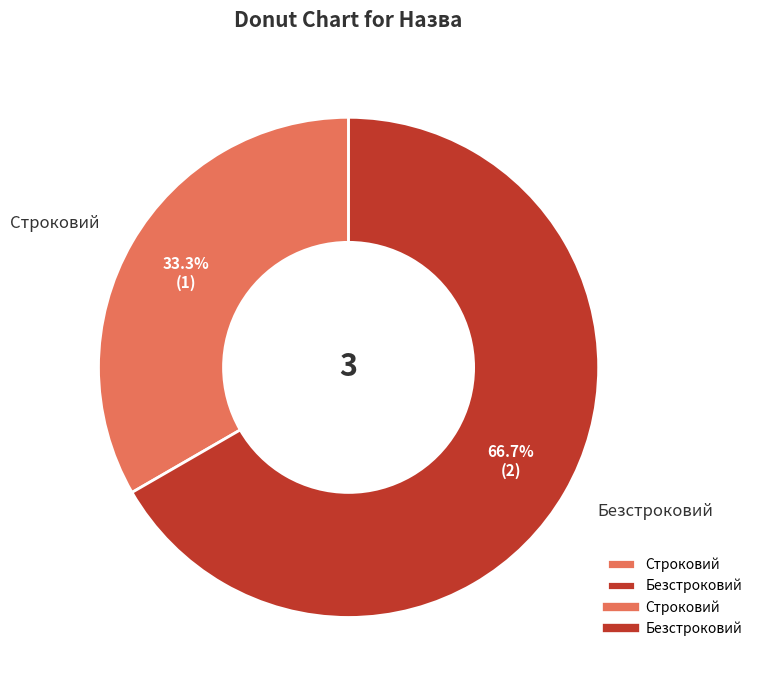

True or false: Безстроковий accounts for 67% of the total.

True